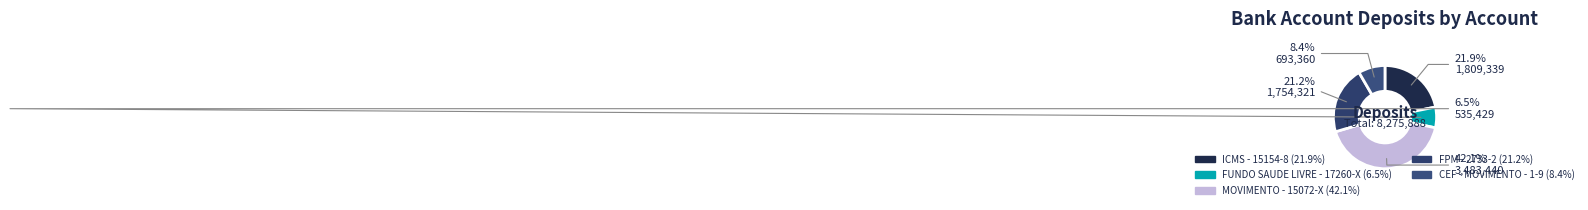

The MOVIMENTO - 15072-X slice represents 42% of the pie. True or false?

True